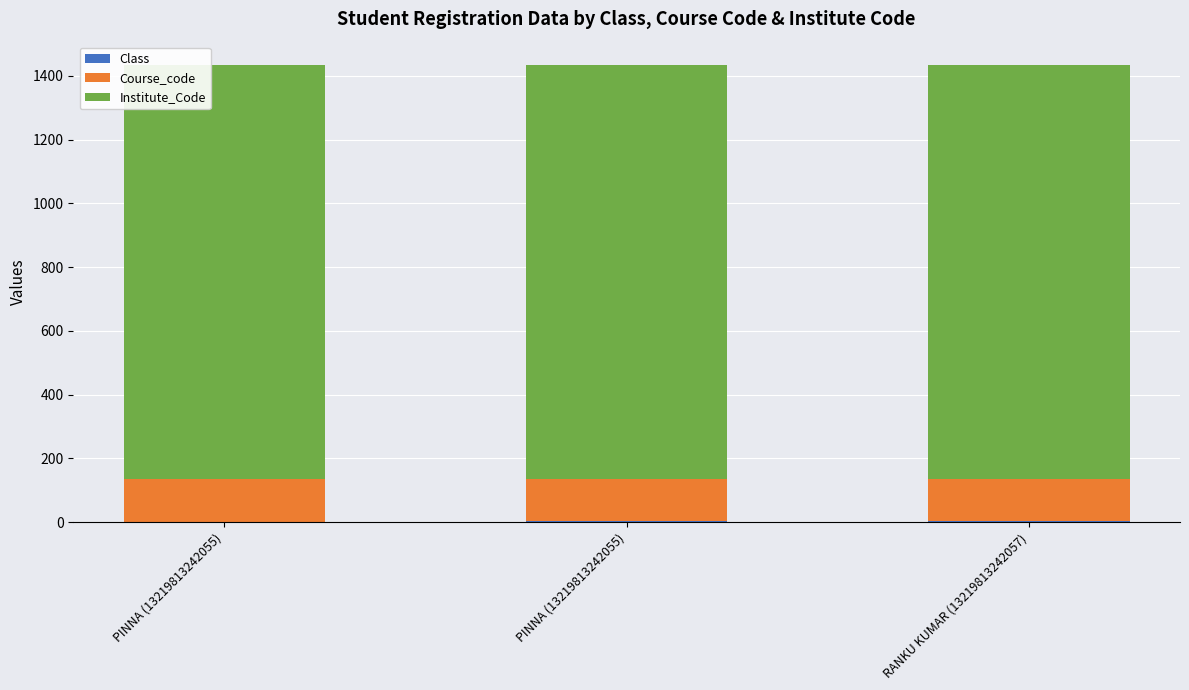

What is the sum of all Class values?

9